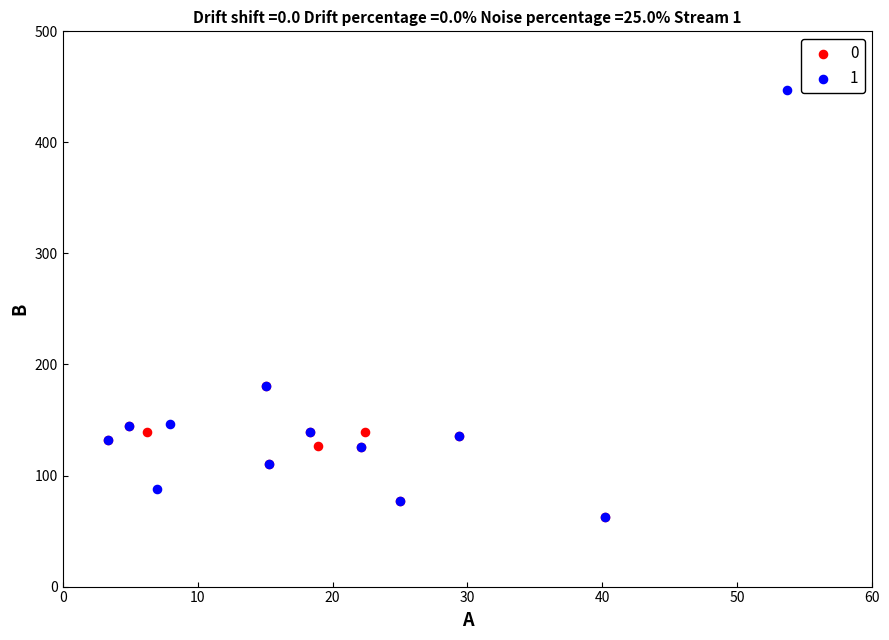

What are all the series names shown in the legend?

0, 1